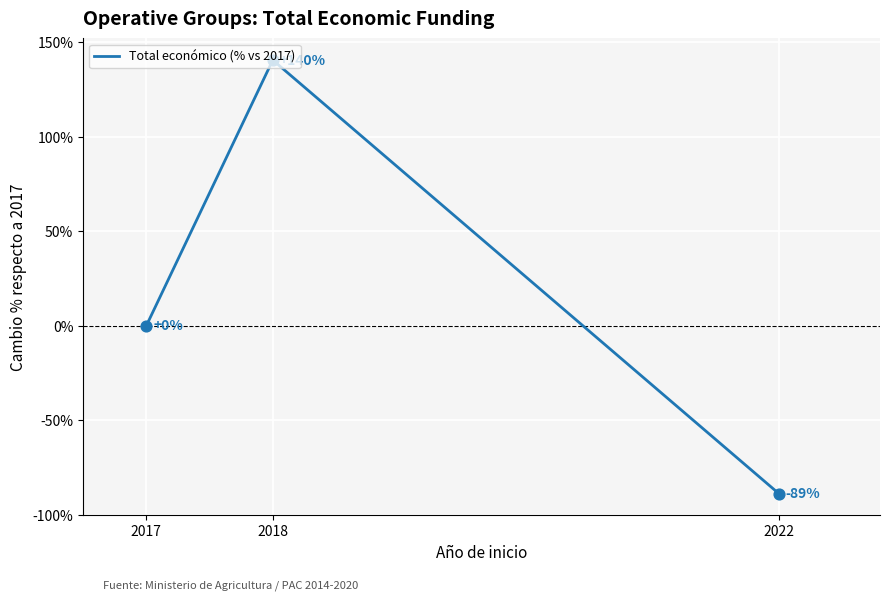

Which has a higher value, 2022 or 2018?

2018